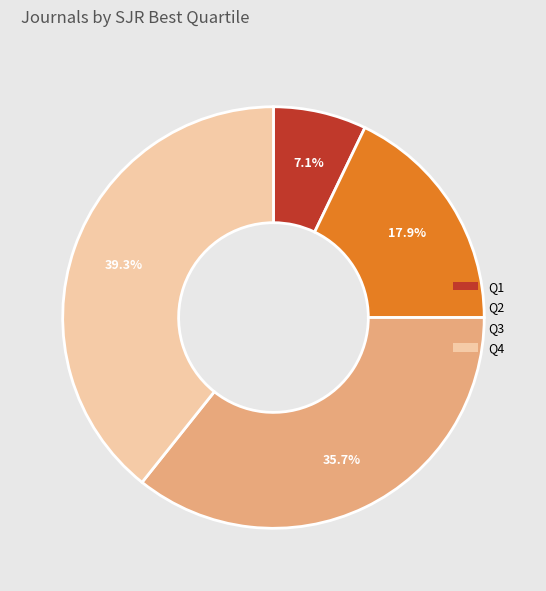

What percentage do Q4 and Q1 together represent?

46.4%